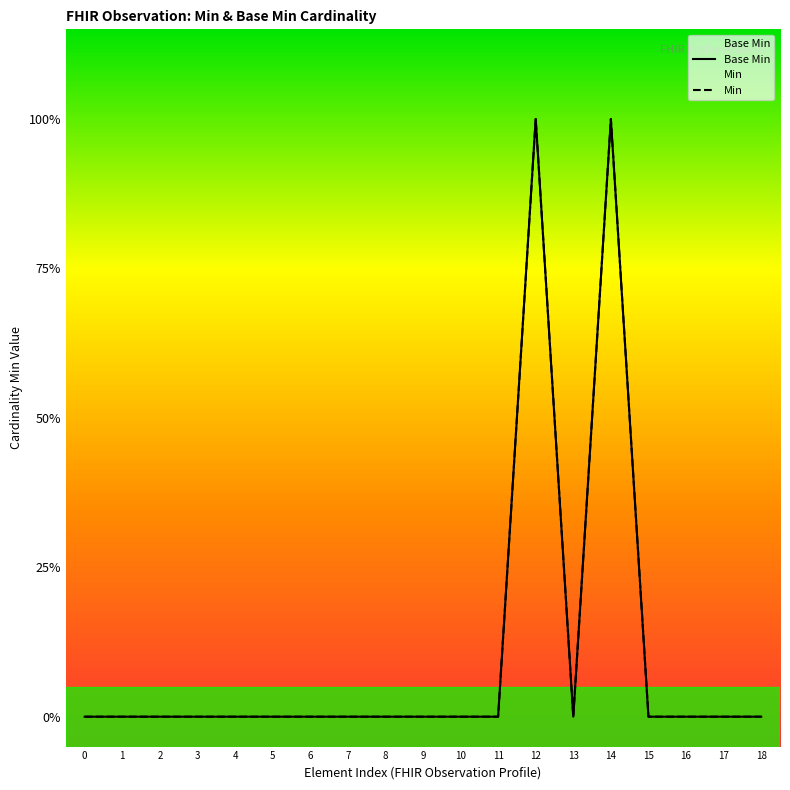

List the labels in order of Base Min value, smallest first.

0, 1, 2, 3, 4, 5, 6, 7, 8, 9, 10, 11, 13, 15, 16, 17, 18, 12, 14